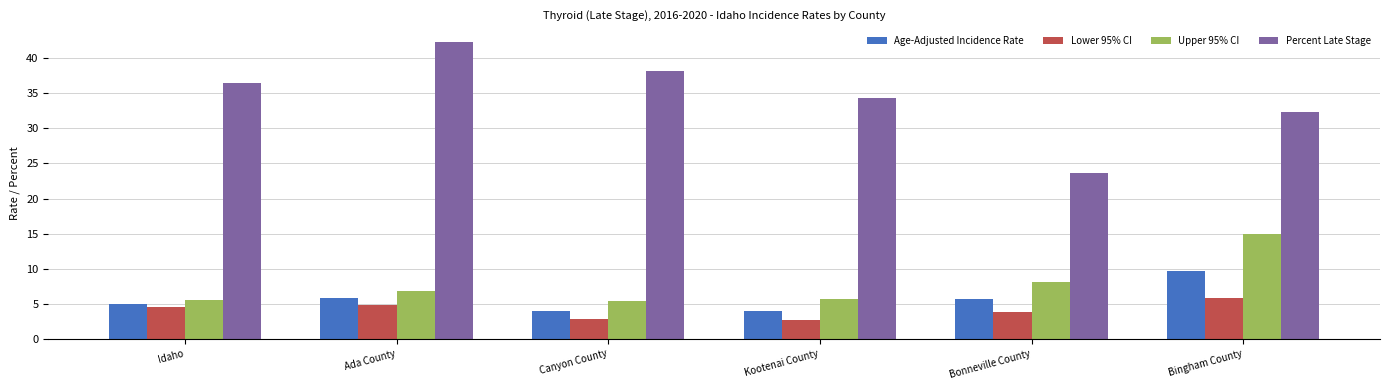

Which series has the widest spread of values?

Percent Late Stage